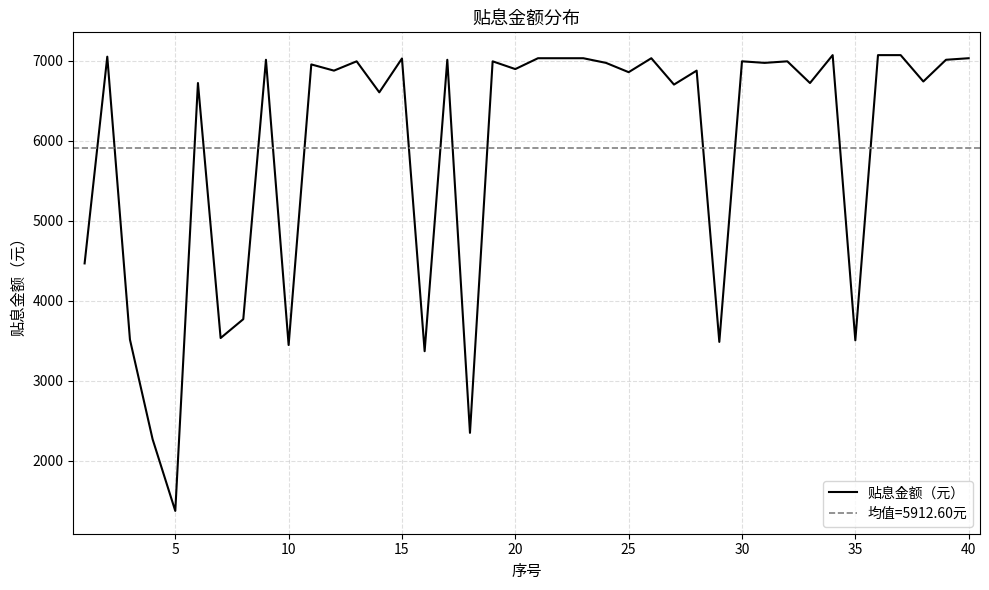

What is the minimum value for 贴息金额（元）?

1375.0